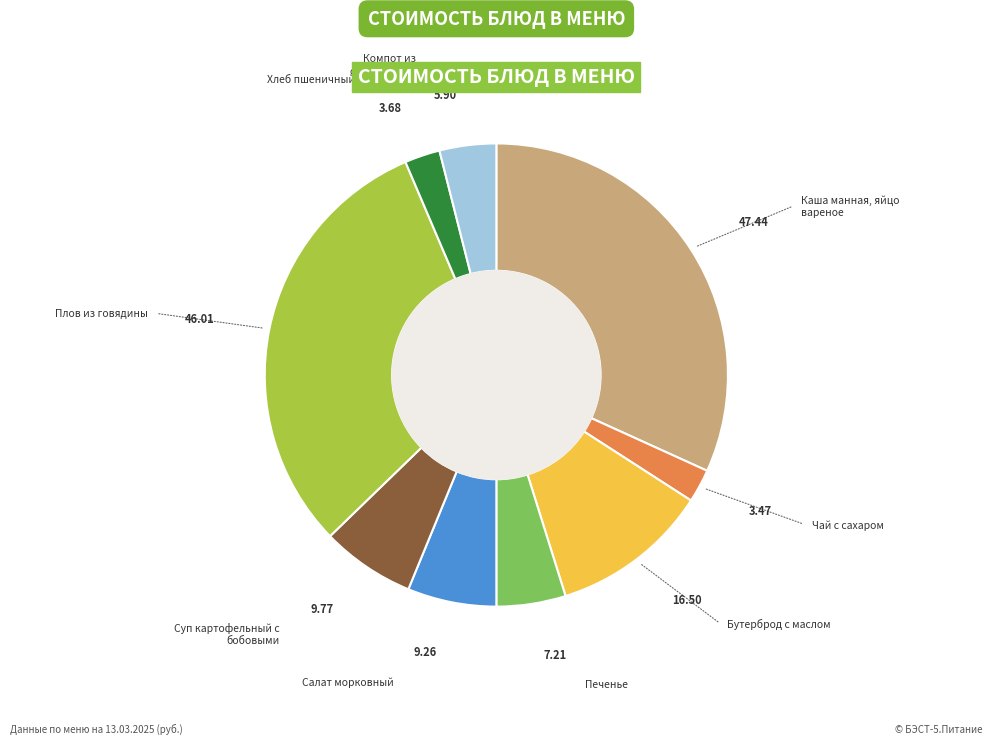

True or false: Печенье accounts for 5% of the total.

True